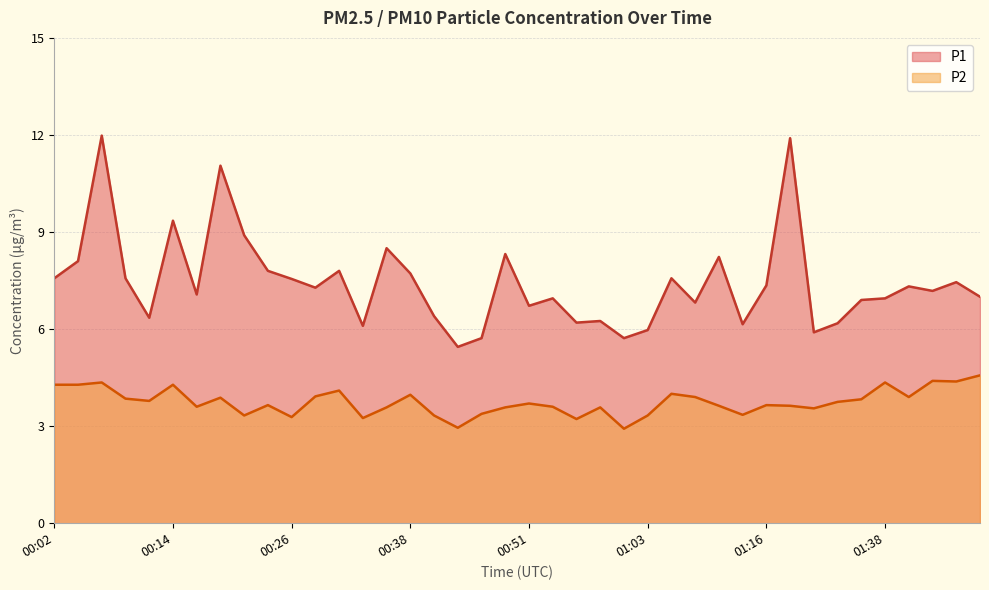

At which label is P2 closest to 3?

00:43